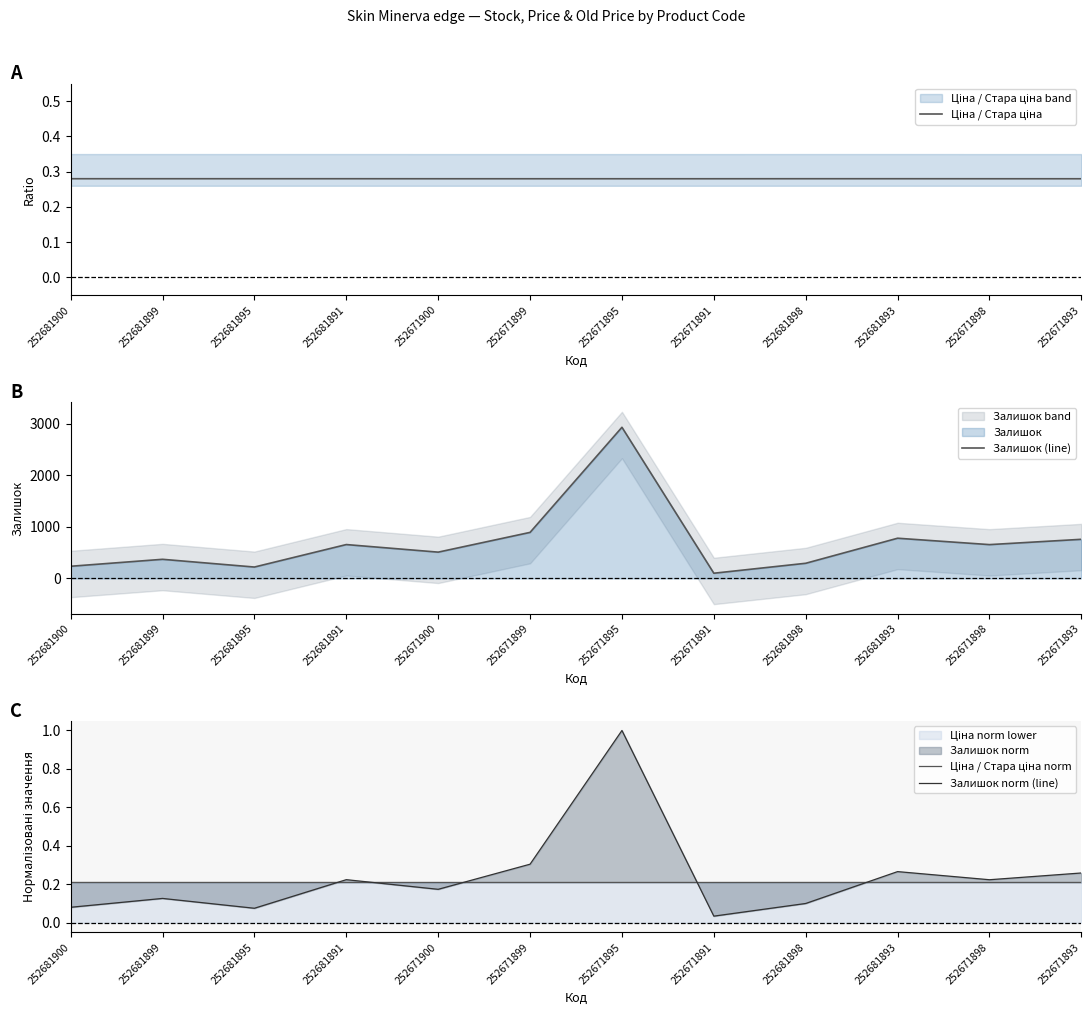

What is the highest value of the Залишок (line) series?

2933